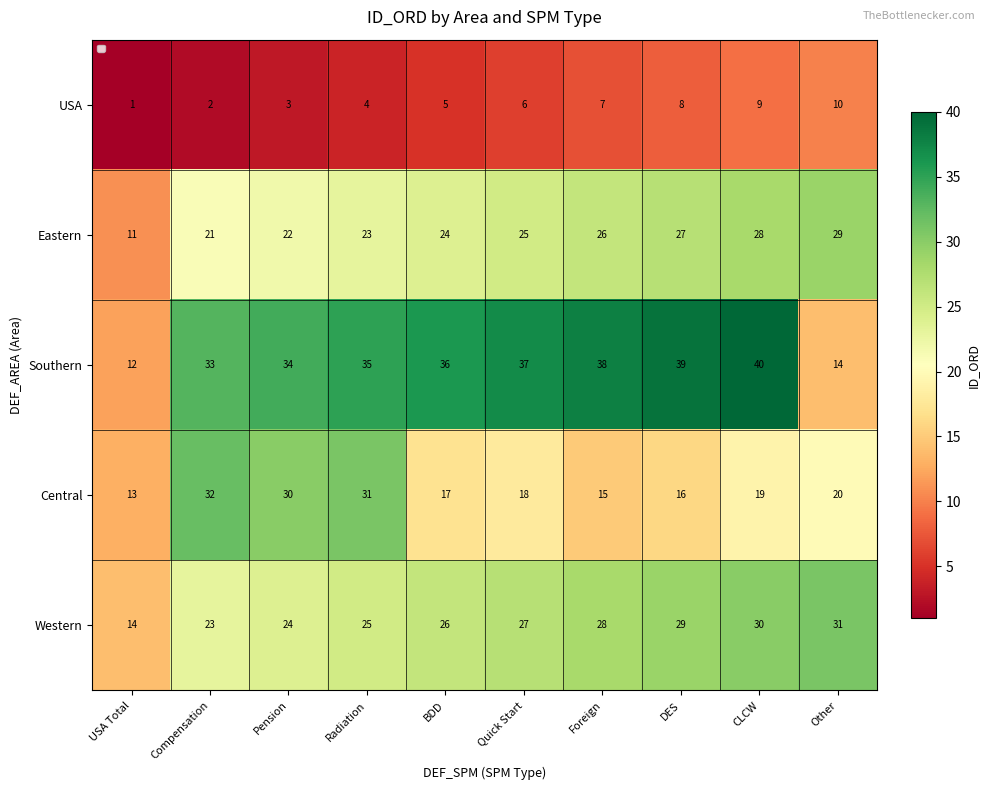

What is the maximum value shown in the chart?

40